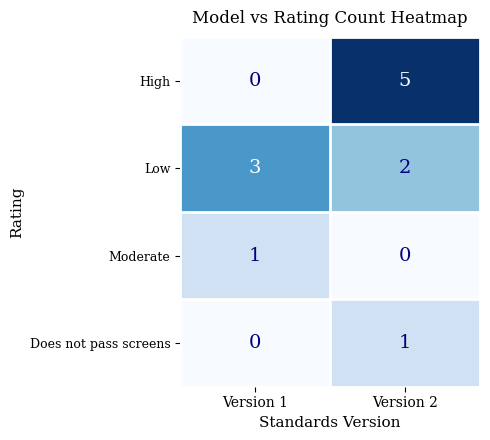

How many data points does each series have?

2